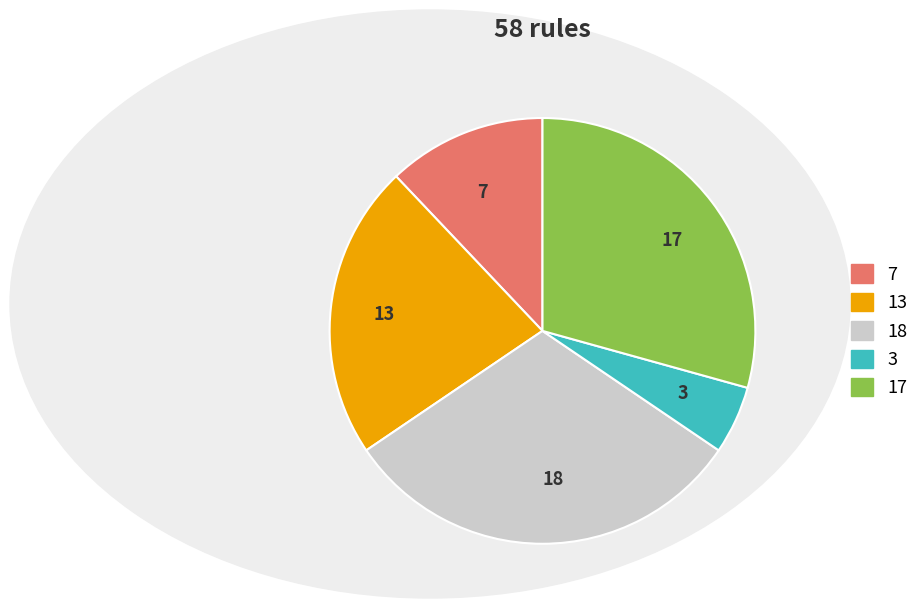

Is there a majority slice in this chart?

No